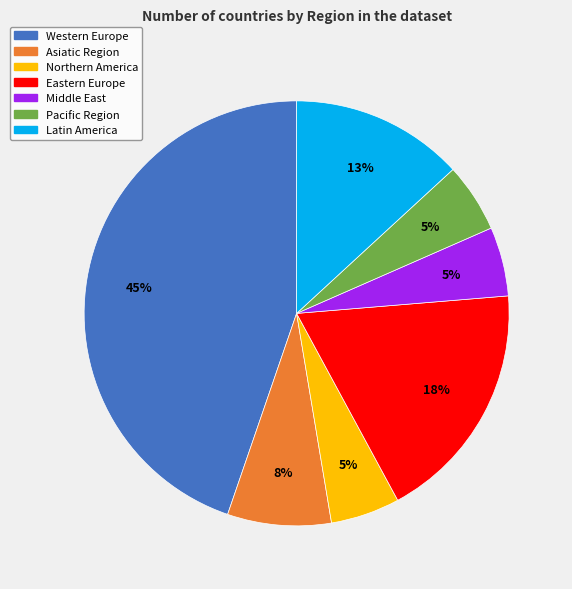

To the nearest percent, what is the average slice percentage?

14%